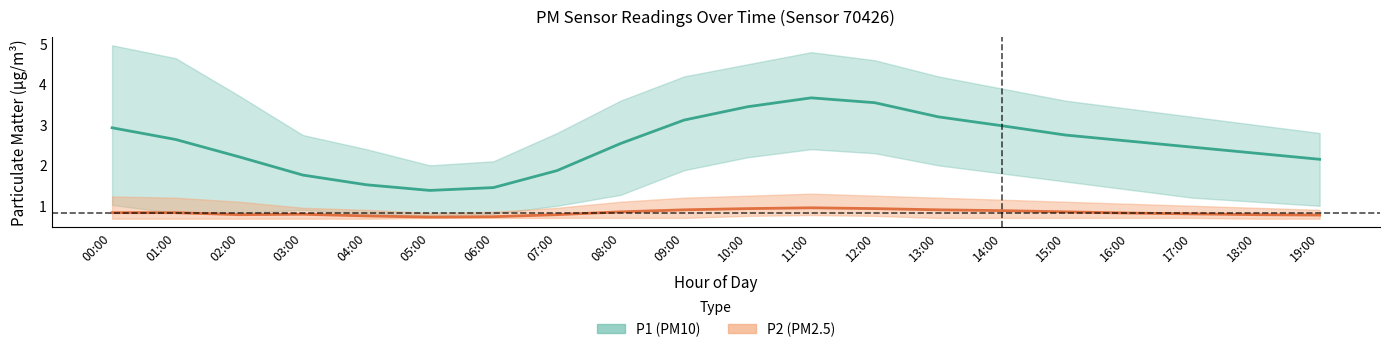

Reading right to left, what are all the values shown in this chart?

P1: 19:00=2.1	18:00=2.3	17:00=2.5	16:00=2.6	15:00=2.8	14:00=3.0	13:00=3.2	12:00=3.5	11:00=3.7	10:00=3.5	09:00=3.1	08:00=2.5	07:00=1.9	06:00=1.4	05:00=1.4	04:00=1.5	03:00=1.8	02:00=2.2	01:00=2.6	00:00=2.9
P2: 19:00=0.8	18:00=0.8	17:00=0.8	16:00=0.8	15:00=0.8	14:00=0.9	13:00=0.9	12:00=0.9	11:00=0.9	10:00=0.9	09:00=0.9	08:00=0.8	07:00=0.8	06:00=0.7	05:00=0.7	04:00=0.8	03:00=0.8	02:00=0.8	01:00=0.8	00:00=0.8